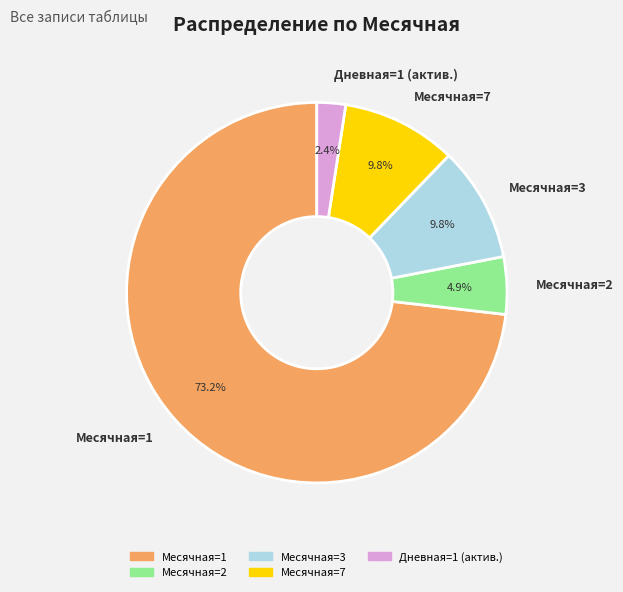

Which category has the biggest portion of the pie?

Месячная=1